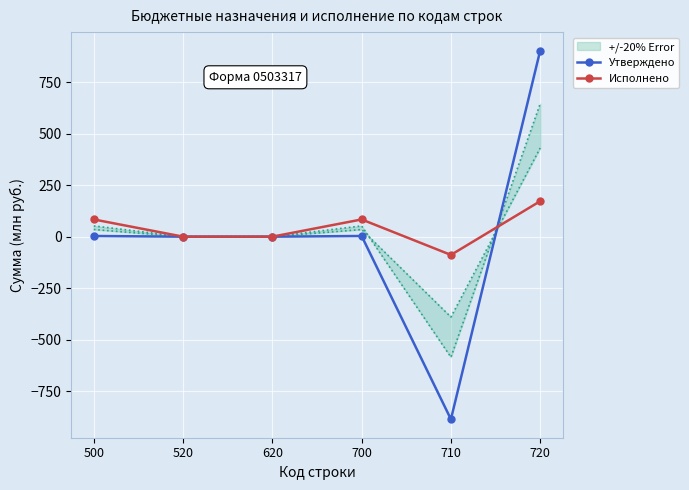

Reading left to right, what are all the values shown in this chart?

Утверждено: 500=3.2	520=0.0	620=0.0	700=3.2	710=-886.8	720=903.7
Исполнено: 500=83.6	520=0.0	620=0.0	700=83.6	710=-88.6	720=172.2